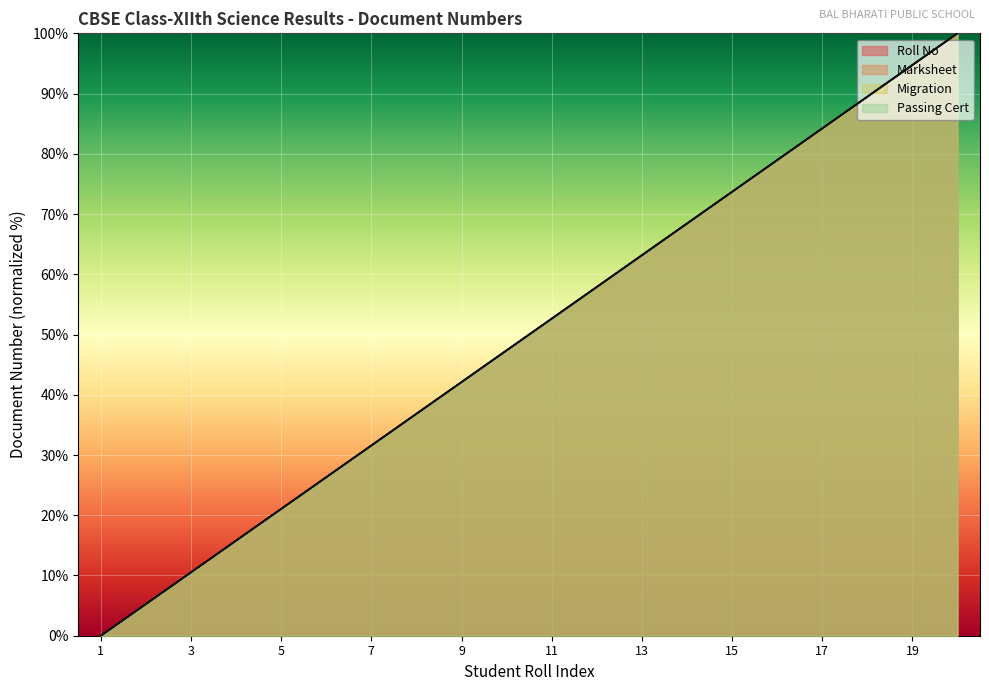

What value does the Passing Cert series have at 17?

84.2